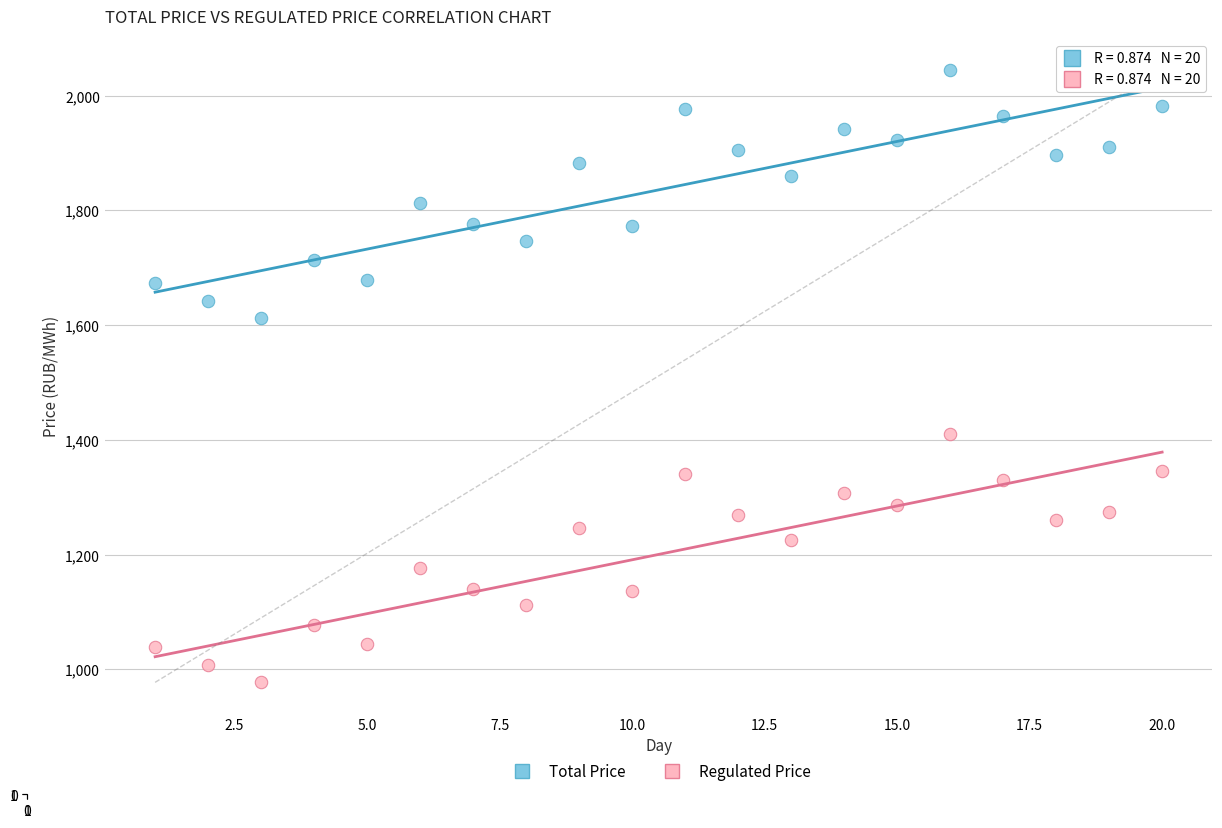

Across all data points, what is the range of Y values (max minus min)?

1068.1